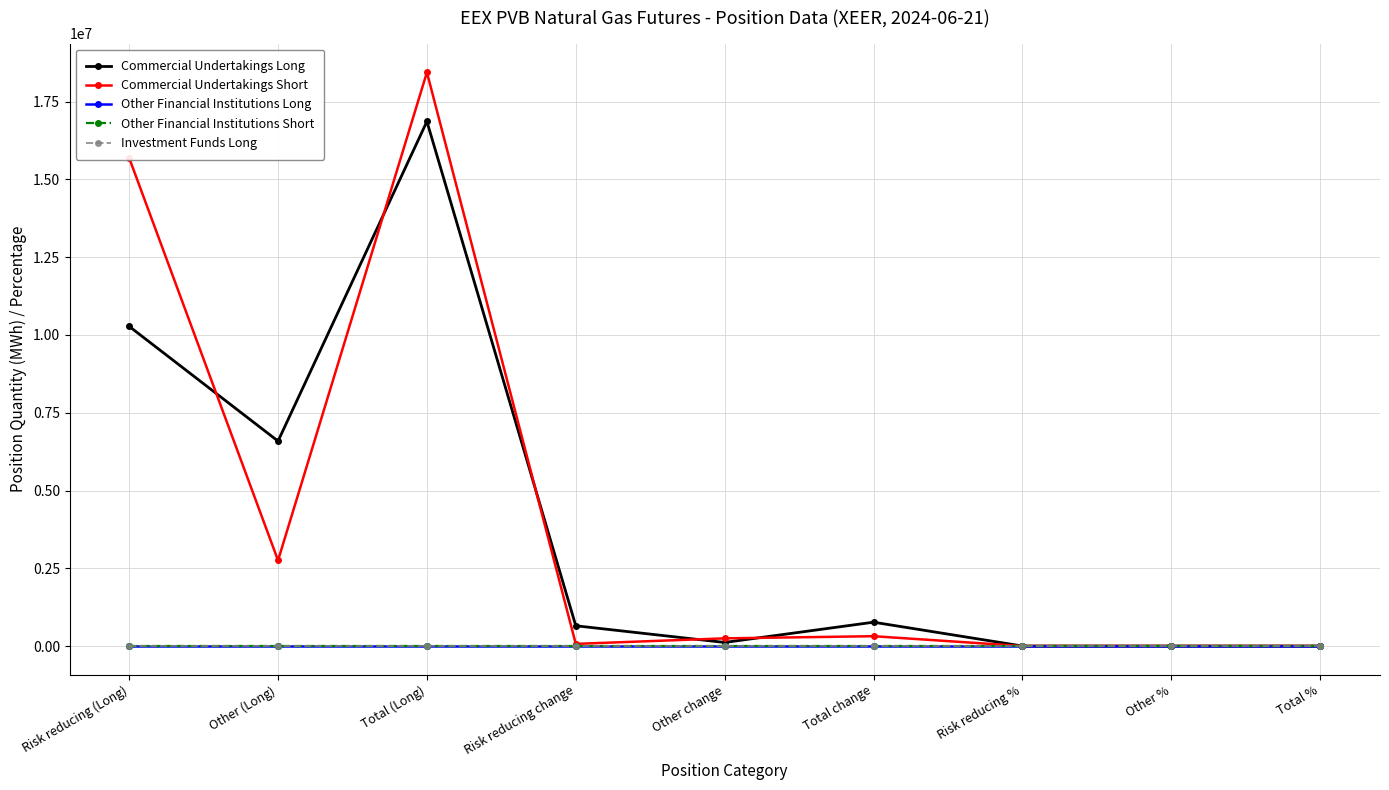

Is this an area chart (filled region under the line)?

No